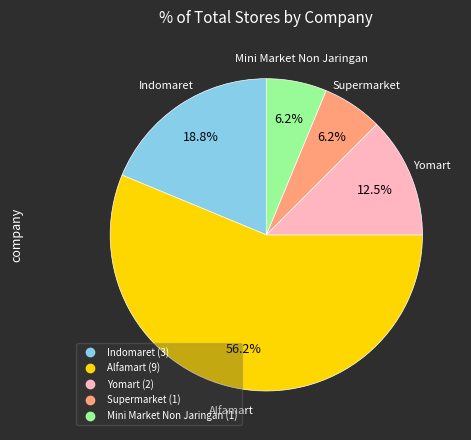

Count the number of slices in the pie.

5